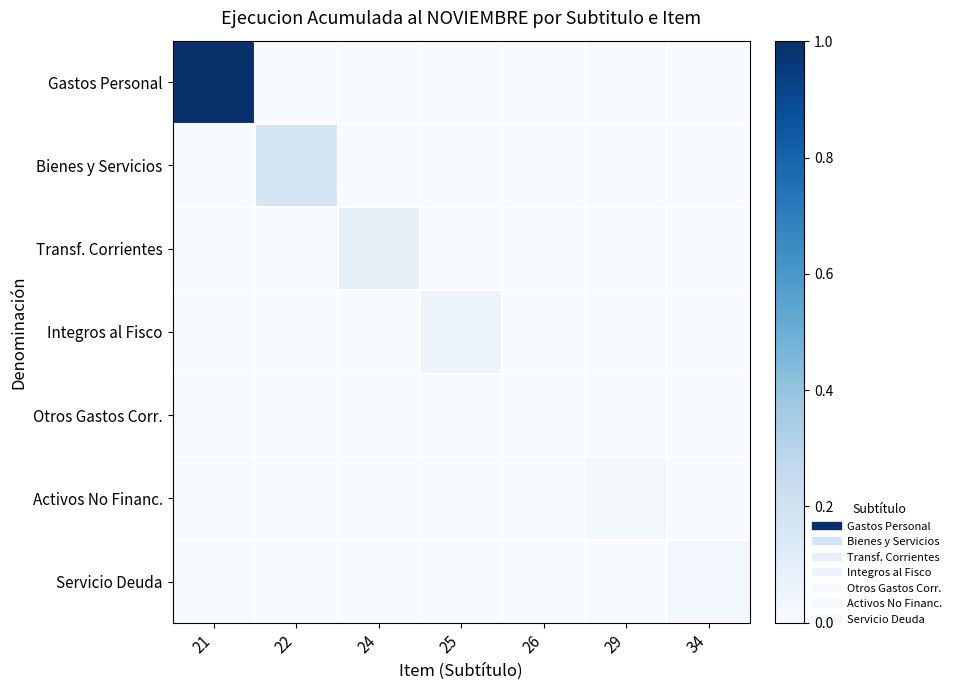

Count the number of categories in the chart.

7